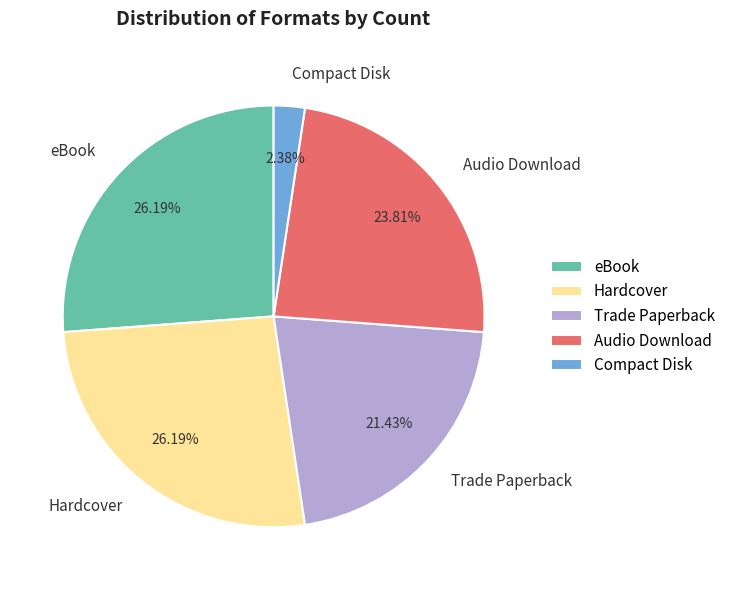

Which slice is the smallest?

Compact Disk